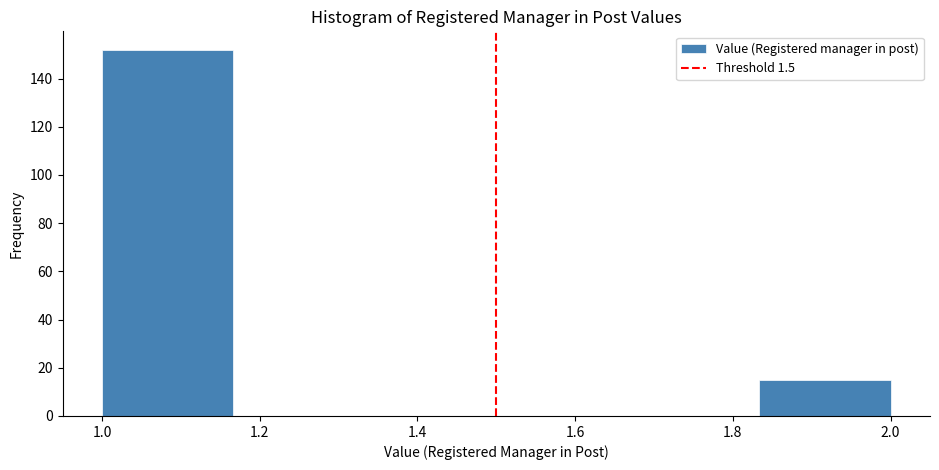

Which range on the x-axis has the tallest bar?

1.00 to 1.16